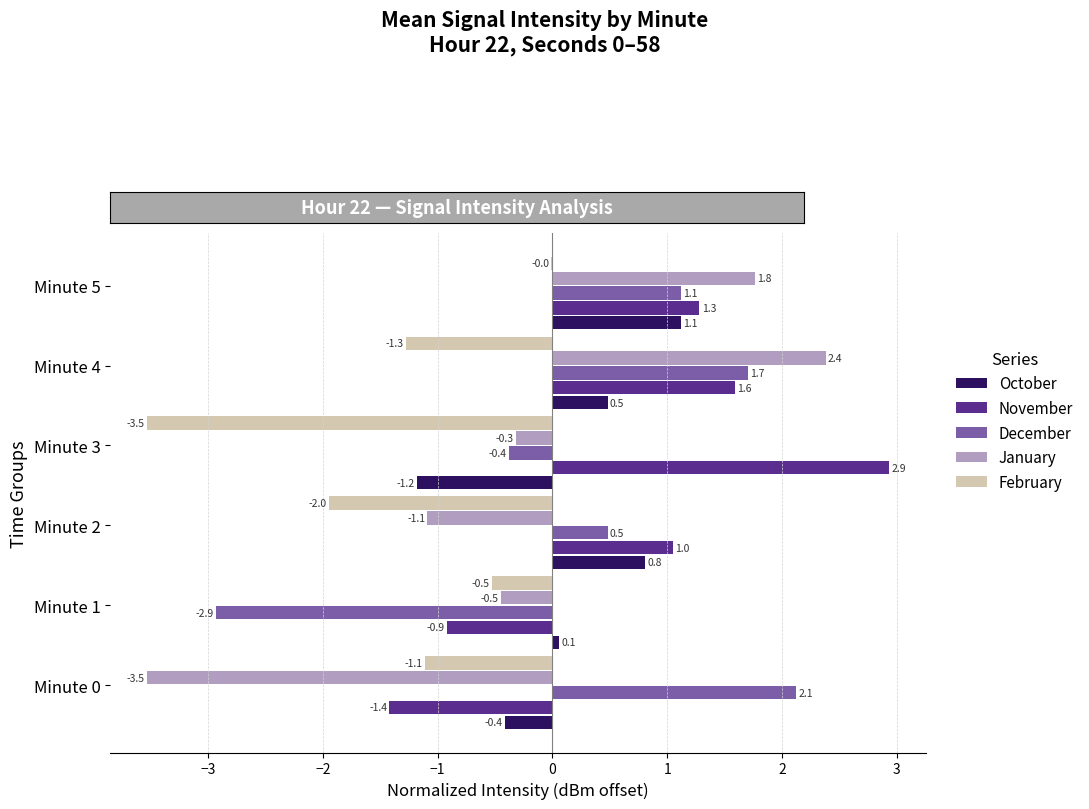

How many series are shown in this chart?

5